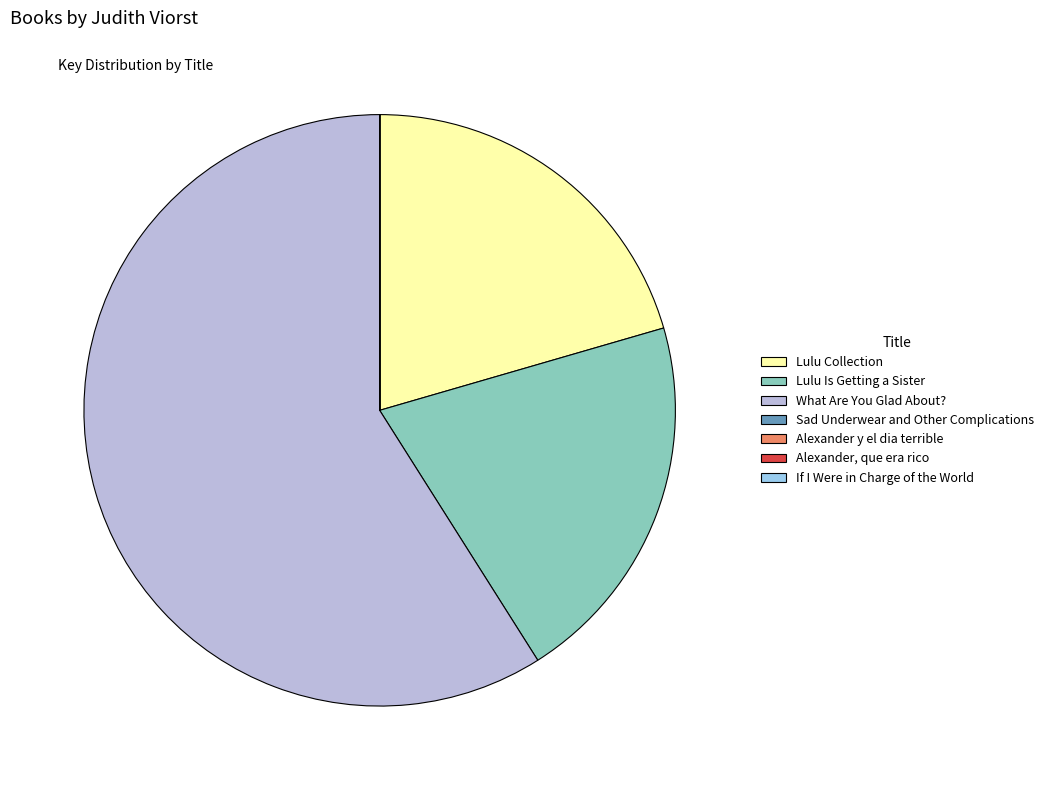

Is there a majority slice in this chart?

Yes